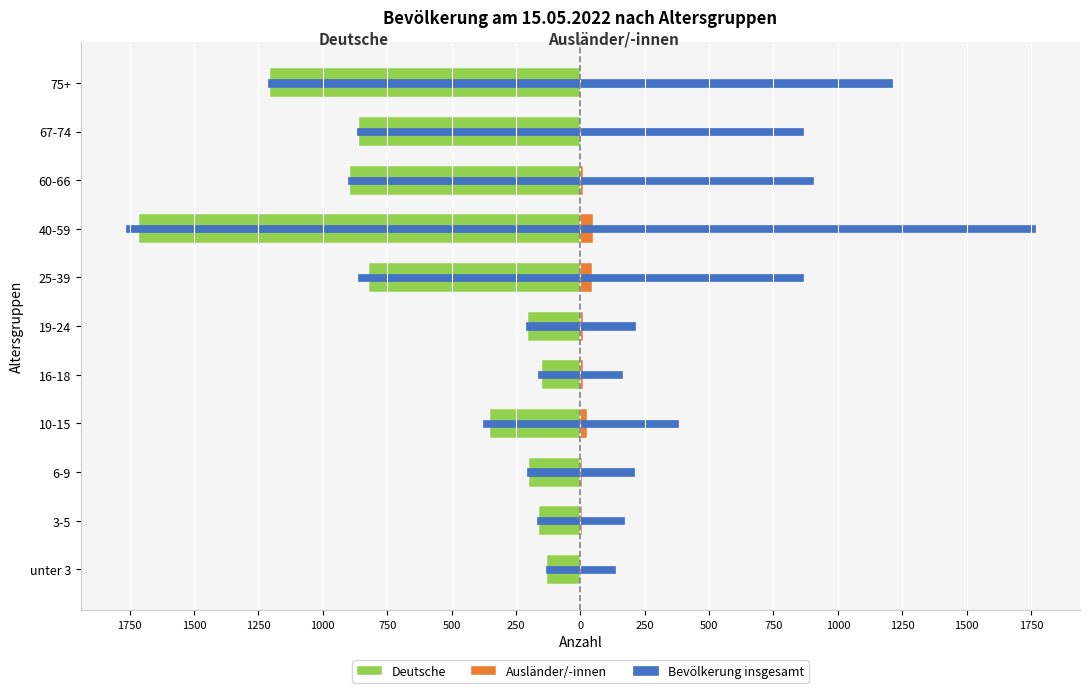

What is the average value of the Bevölkerung insgesamt series?

-624